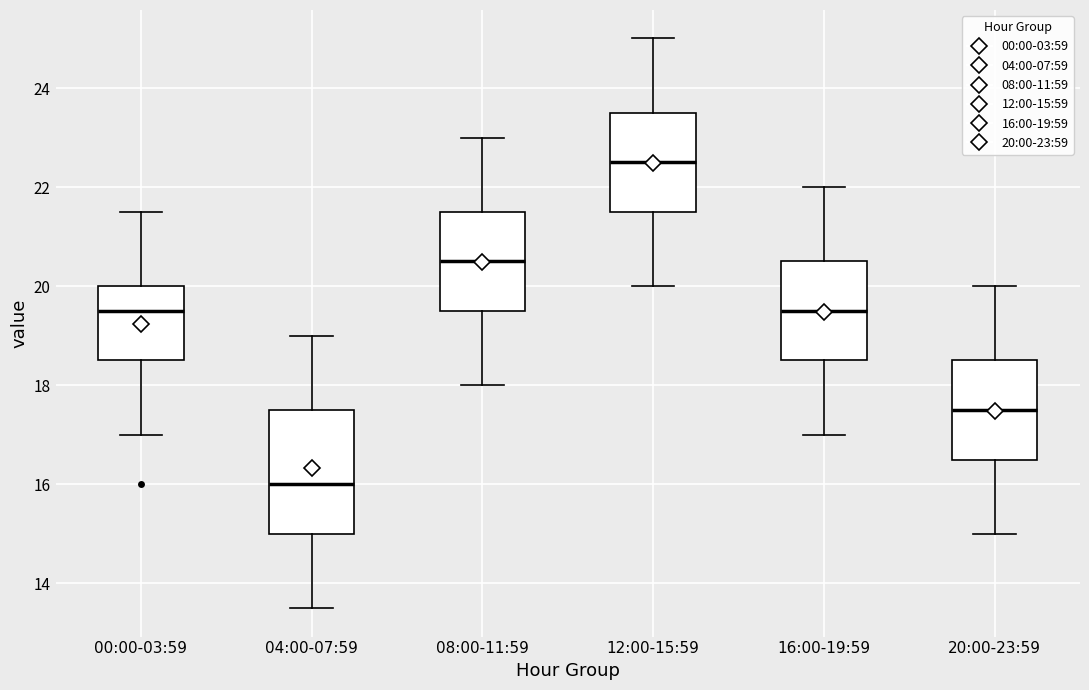

Which box's median line is the highest?

12:00-15:59